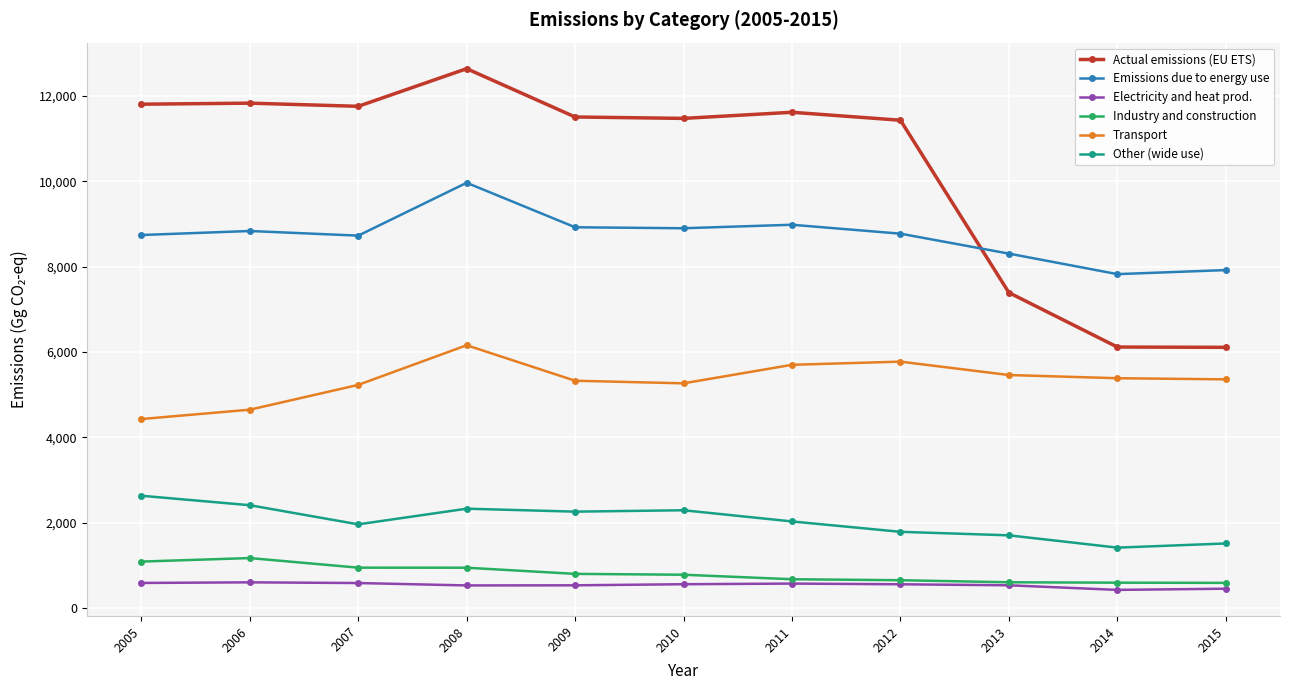

Does the chart display data point markers on the line(s)?

Yes